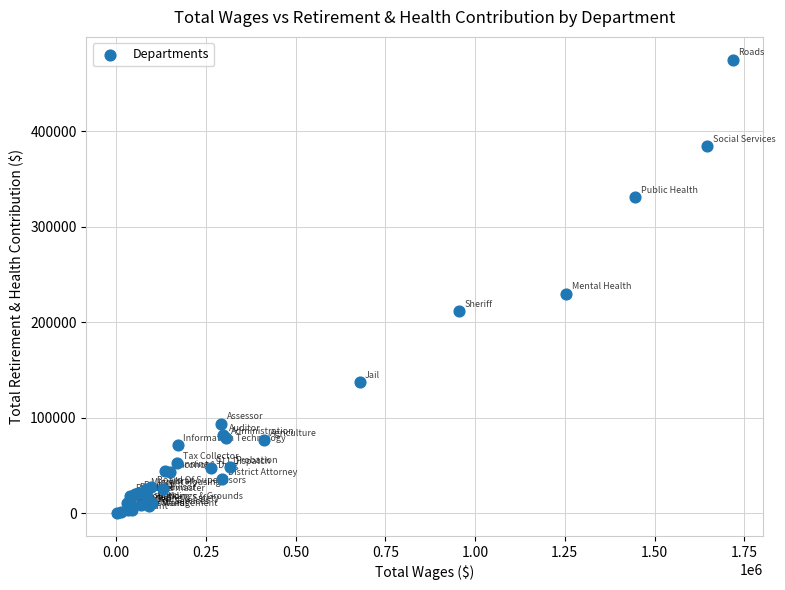

What Y value in the scatter plot is closest to 237499?

229943